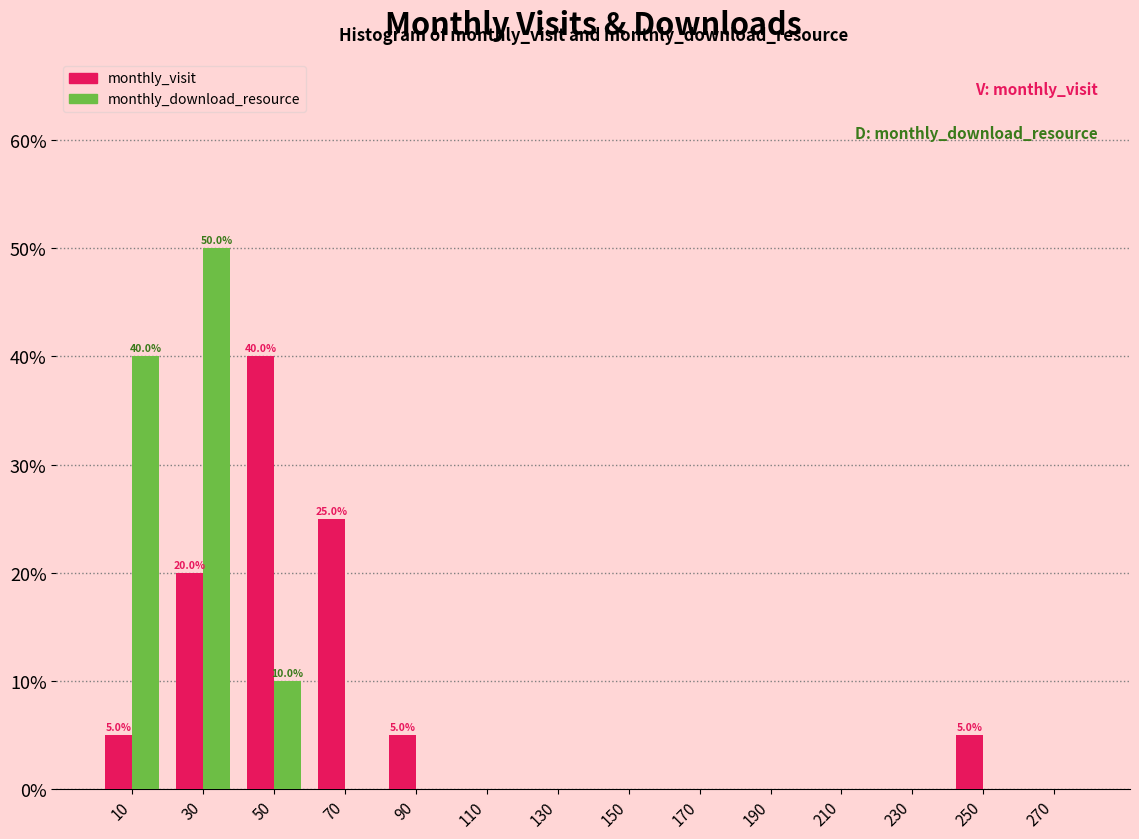

In the monthly_visit series, which range on the x-axis has the tallest bar?

40 to 60